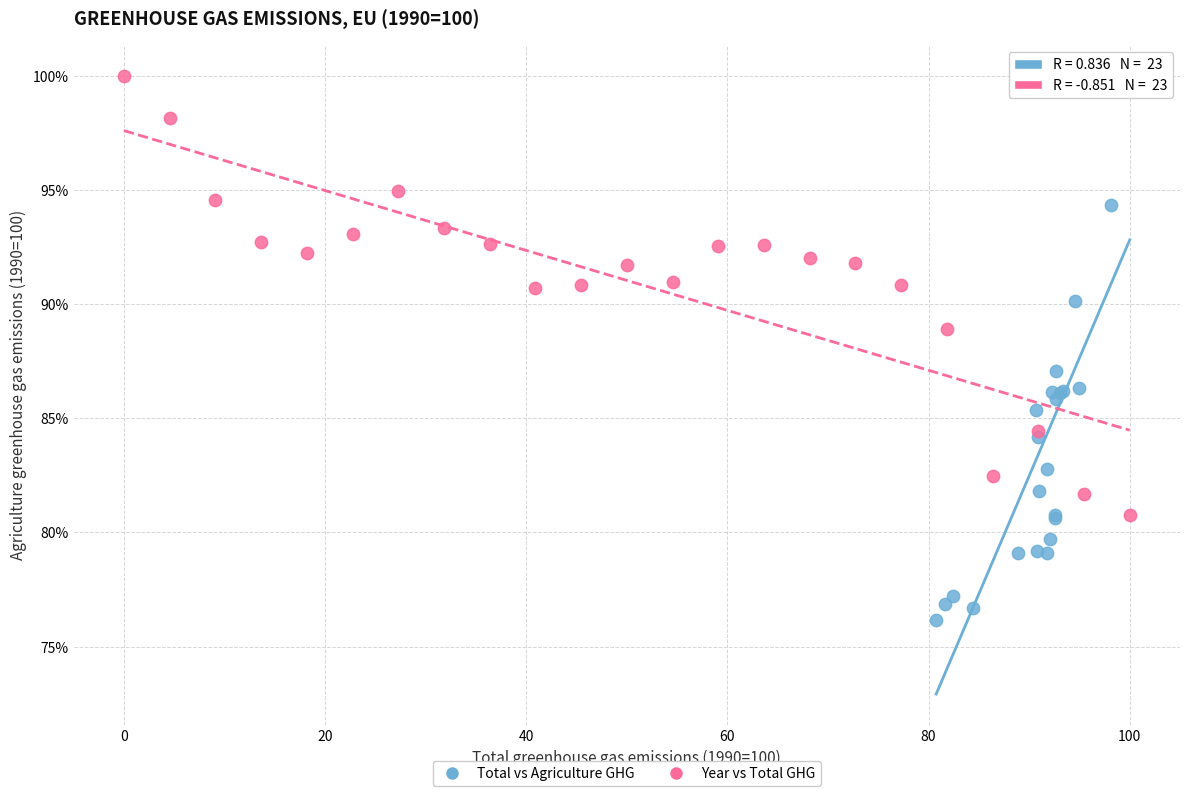

Which series contains the lowest Y value?

Total vs Agriculture GHG